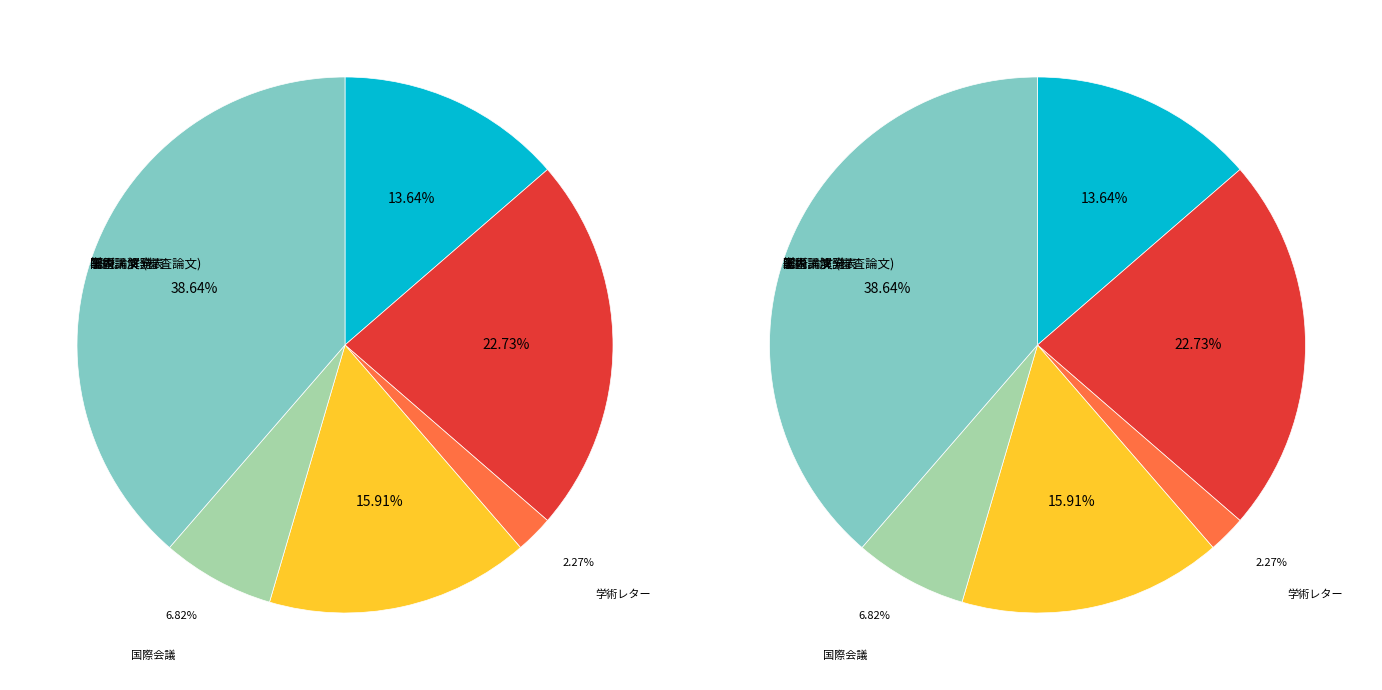

The 学術レター slice represents 2% of the pie. True or false?

True